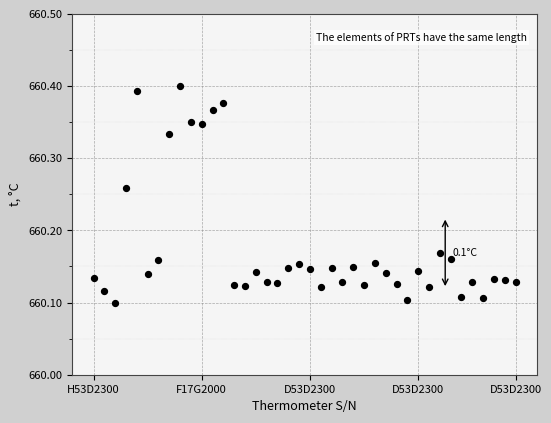

What is the range of Y values (max minus min)?

0.3